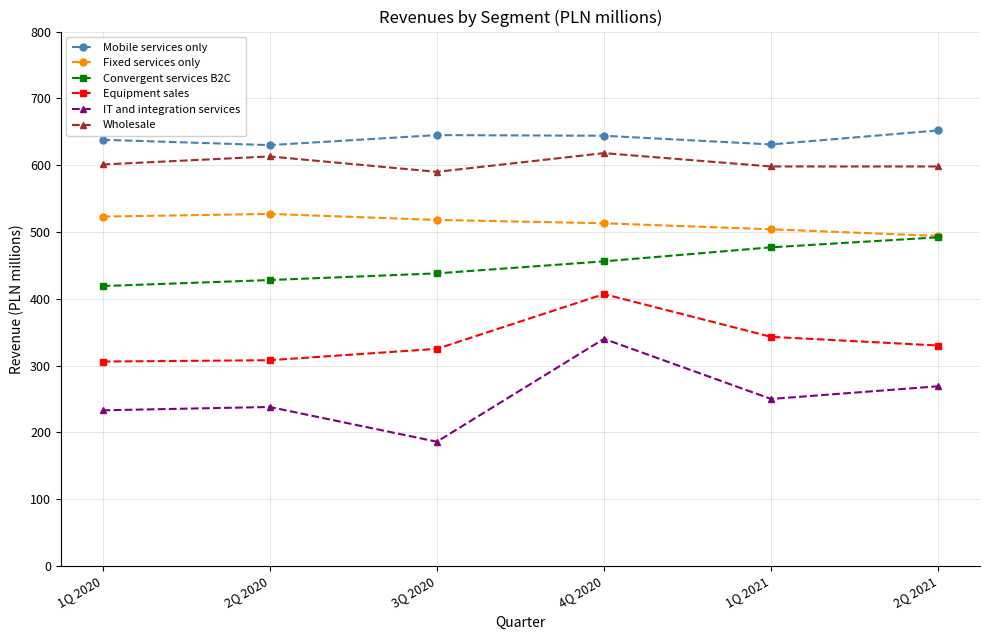

What is the lowest value of the Mobile services only series?

630